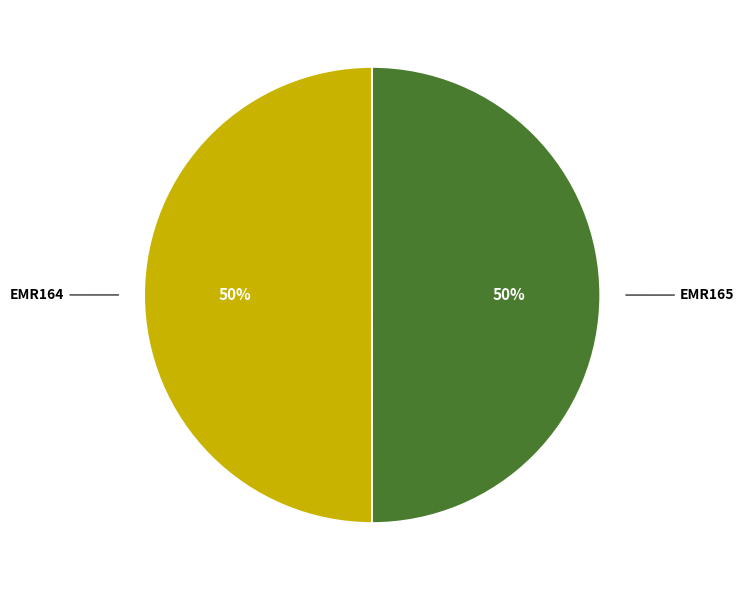

True or false: EMR164 accounts for 63% of the total.

False